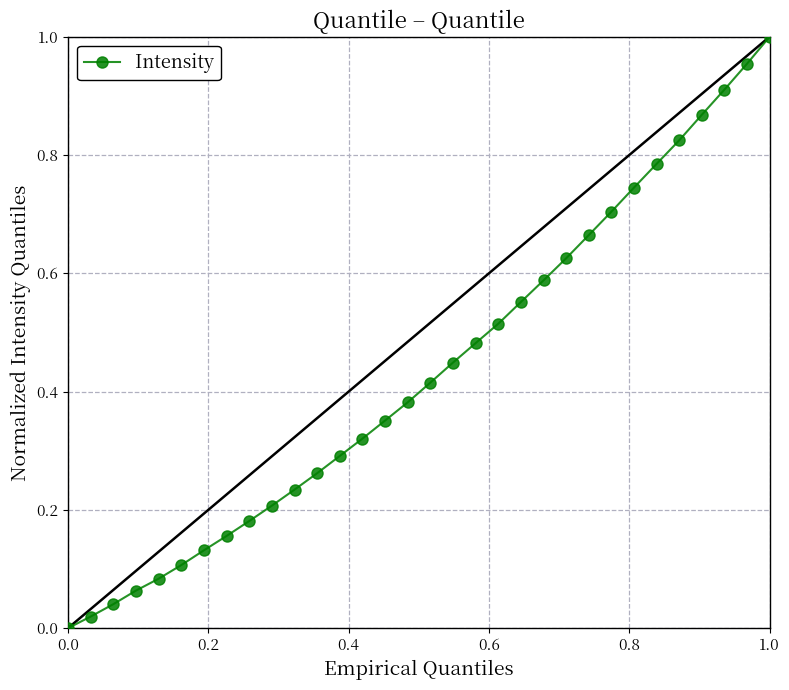

How many values are above zero?

31